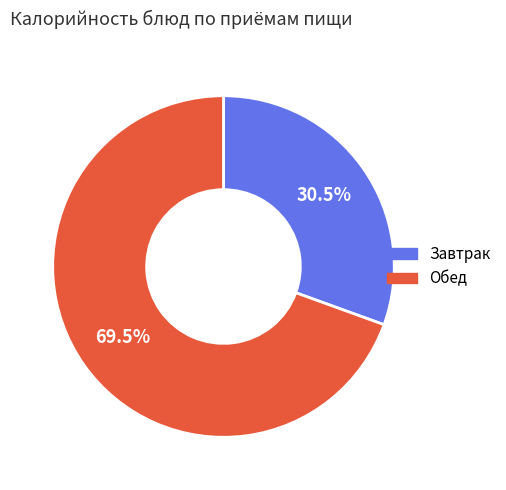

How many segments does this pie chart have?

2